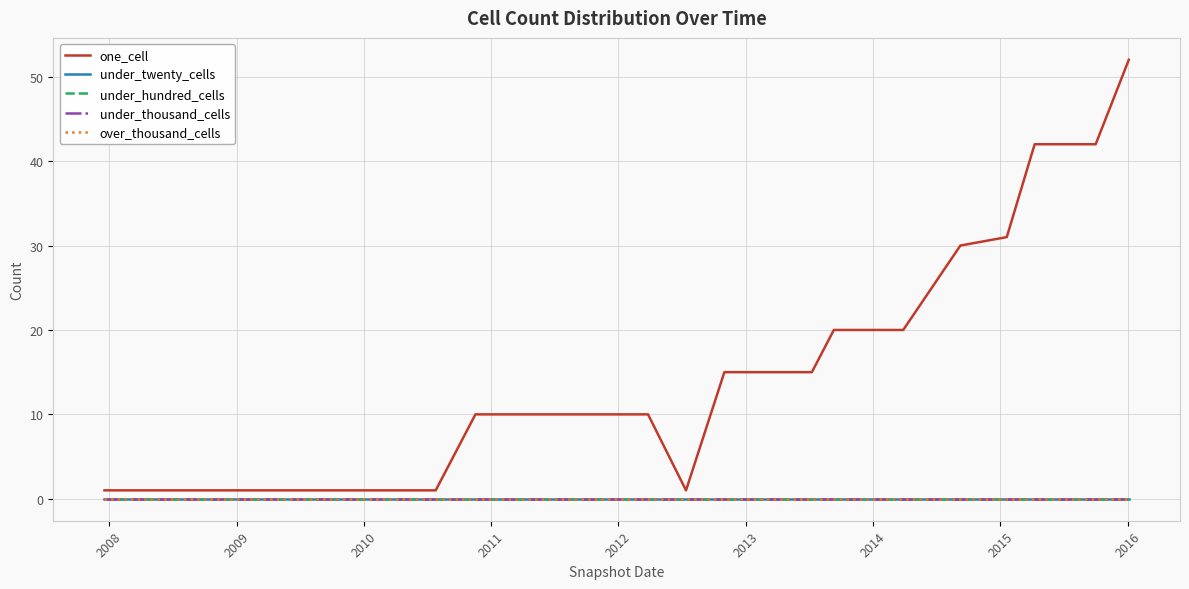

Does the chart have visible grid lines?

Yes